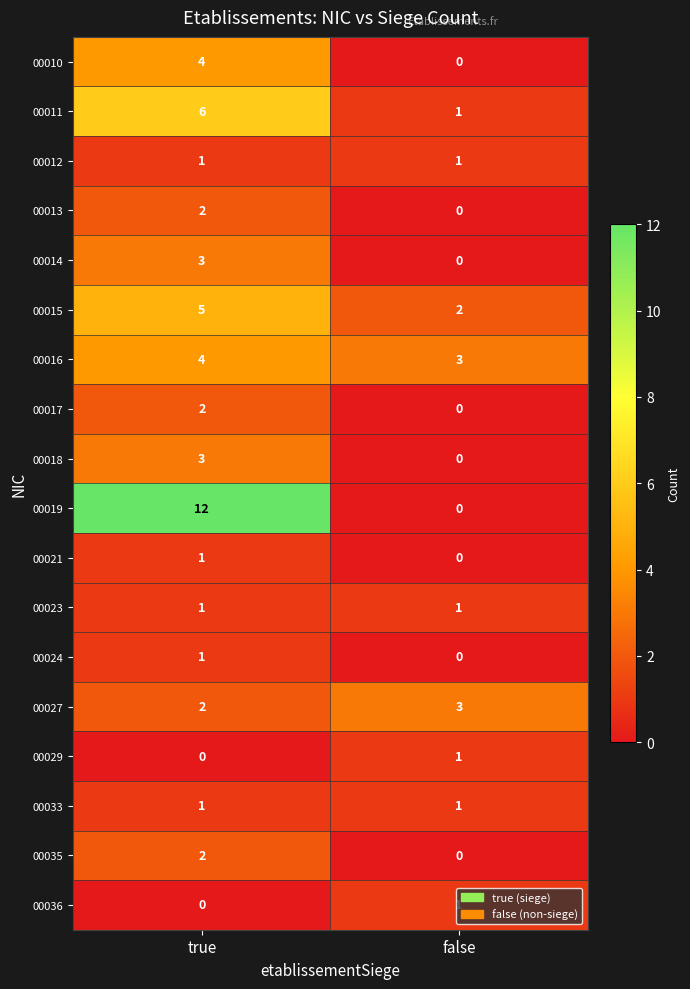

At which label is 00016 closest to 3?

false